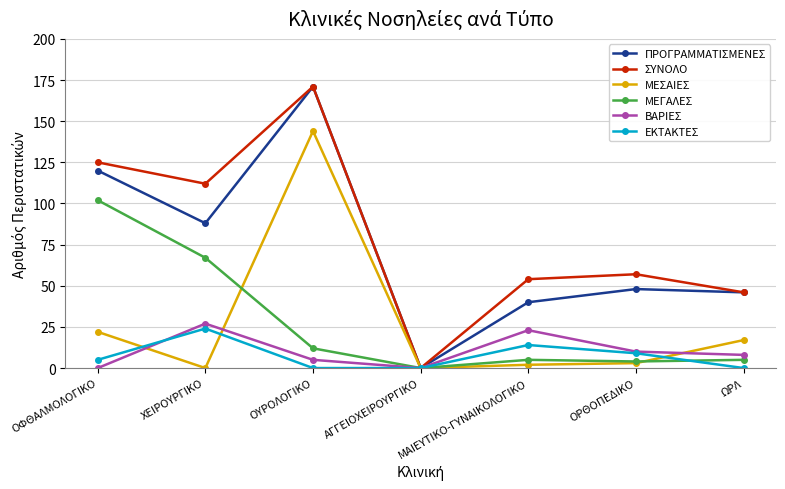

Is it true that ΜΕΓΑΛΕΣ equals 4 at ΟΡΘΟΠΕΔΙΚΟ?

True